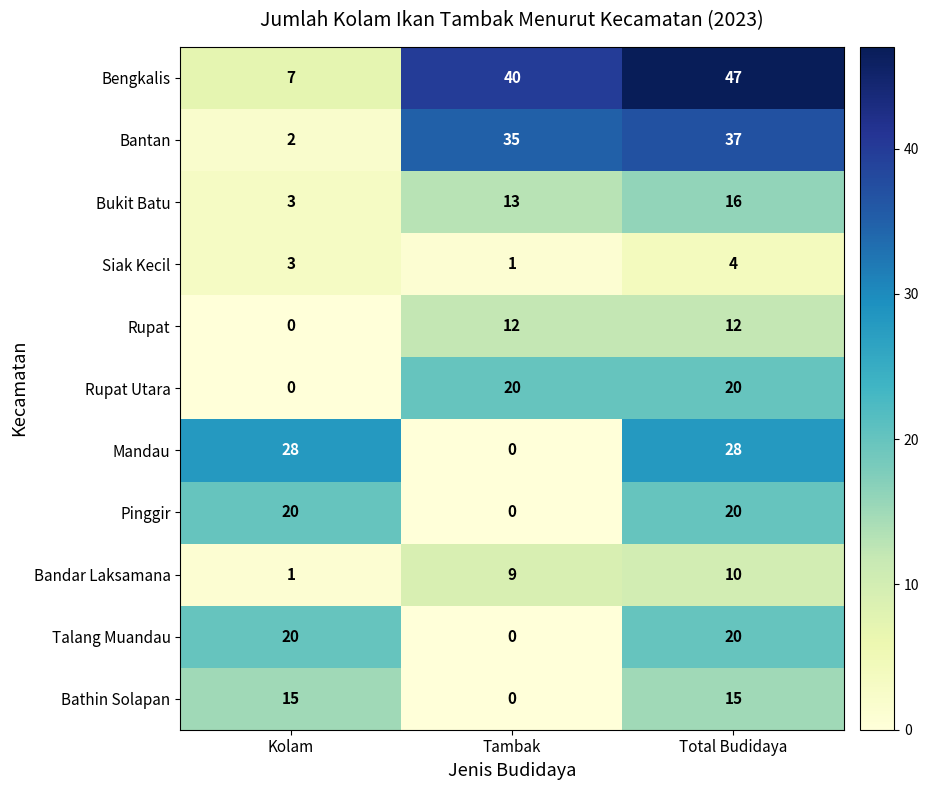

What is the greatest value displayed?

47